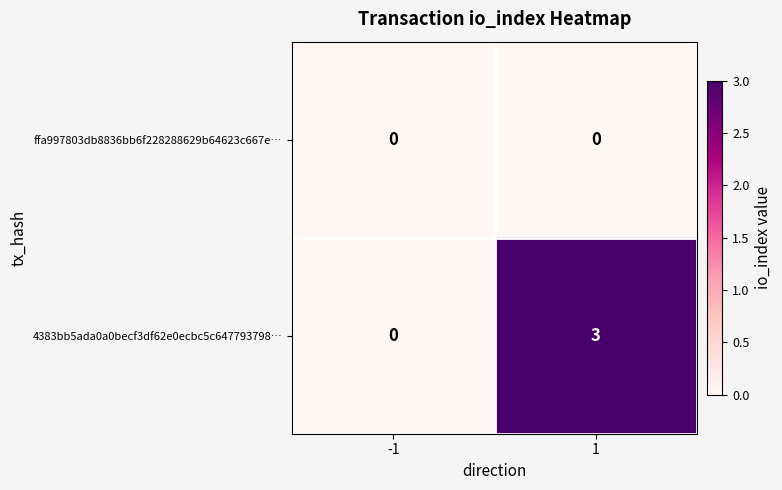

How many series are shown in this chart?

2